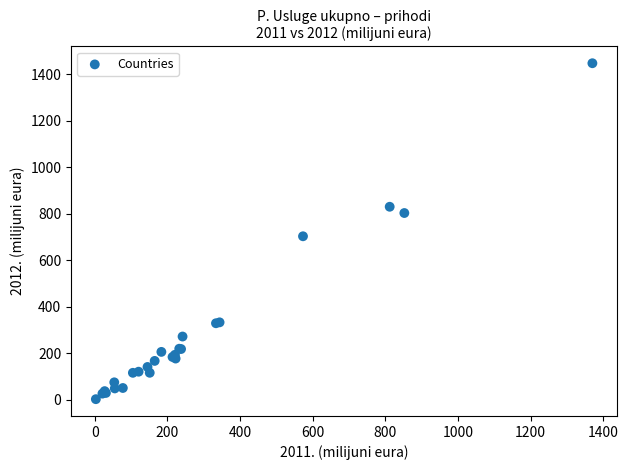

What Y value in the scatter plot is closest to 725?

703.6